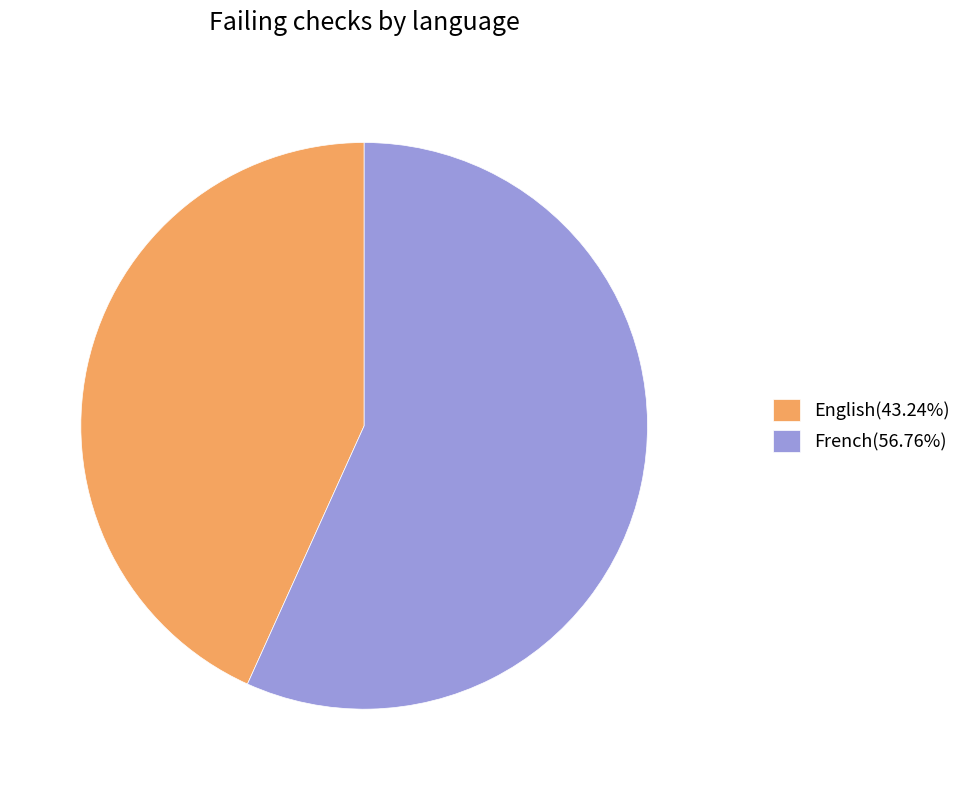

Is the sum of French(56.76%) and English(43.24%) greater than half?

Yes